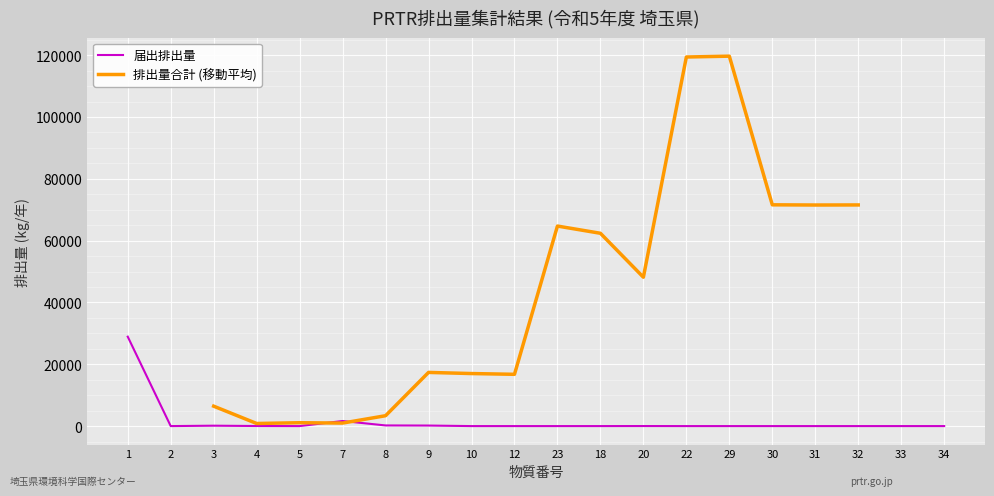

How many values are above zero?

10